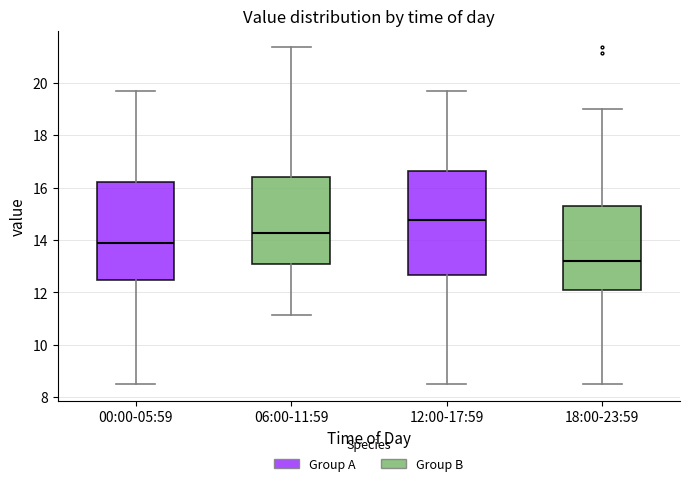

Reading left to right, transcribe this box plot: for each box, give where its median line is, the range the box spans, and where its two whiskers end, as read against the y-axis. The values are not printed on the chart, so give them approximately, as read against the axis.

00:00-05:59: median 13.8, box 12.4 to 16.2, whiskers 8.6 to 19.8
06:00-11:59: median 14.2, box 13.0 to 16.4, whiskers 11.2 to 21.4
12:00-17:59: median 14.8, box 12.6 to 16.6, whiskers 8.6 to 19.8
18:00-23:59: median 13.2, box 12.0 to 15.4, whiskers 8.6 to 19.0